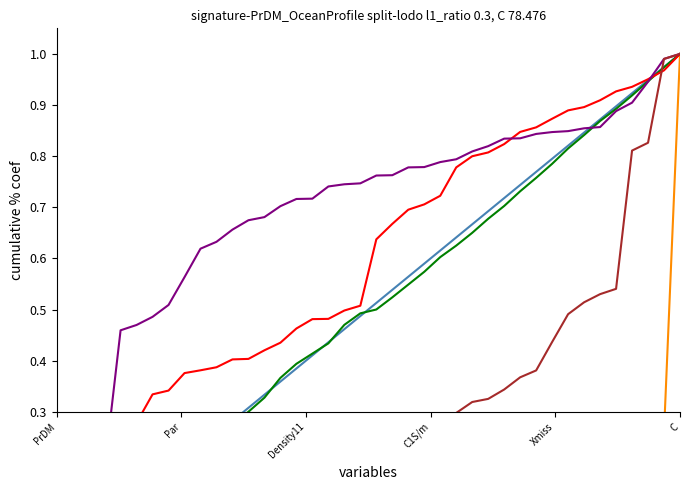

How many data points does each series have?

40